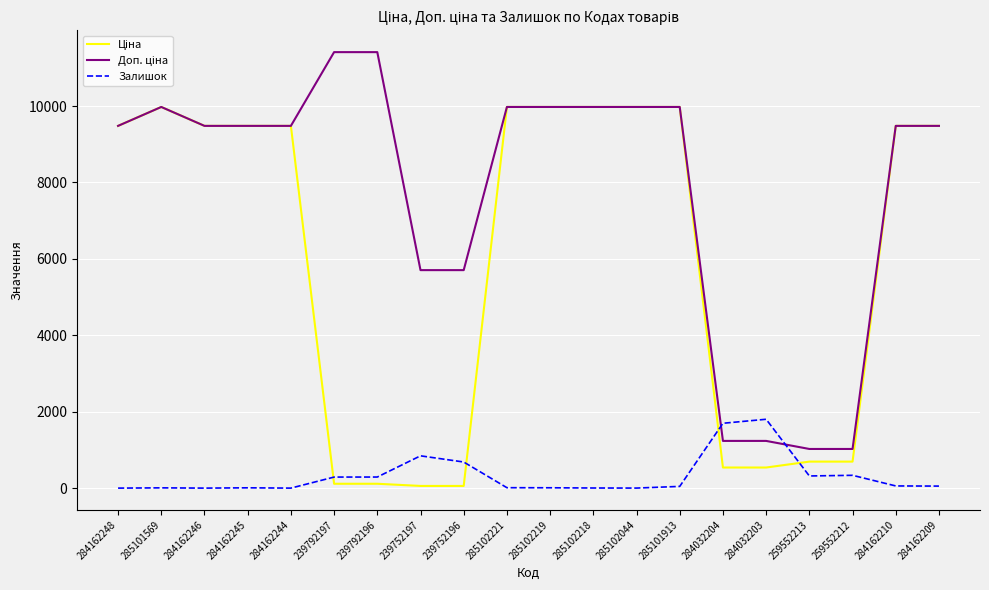

What is the spread (max minus min) of values at 284162246?

9480.1